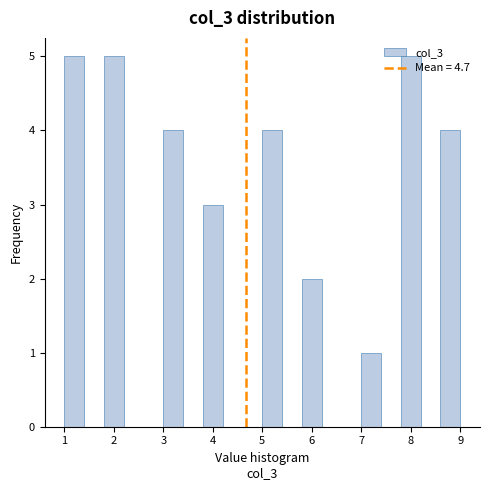

Reading left to right, transcribe this chart: for each bar, give the range it covers on the x-axis and its height. The values are not printed on the chart, so give them approximately, as read against the axis.

1.0 to 1.4: 5
1.4 to 1.8: 0
1.8 to 2.2: 5
2.2 to 2.6: 0
2.6 to 3.0: 0
3.0 to 3.4: 4
3.4 to 3.8: 0
3.8 to 4.2: 3
4.2 to 4.6: 0
4.6 to 5.0: 0
5.0 to 5.4: 4
5.4 to 5.8: 0
5.8 to 6.2: 2
6.2 to 6.6: 0
6.6 to 7.0: 0
7.0 to 7.4: 1
7.4 to 7.8: 0
7.8 to 8.2: 5
8.2 to 8.6: 0
8.6 to 9.0: 4